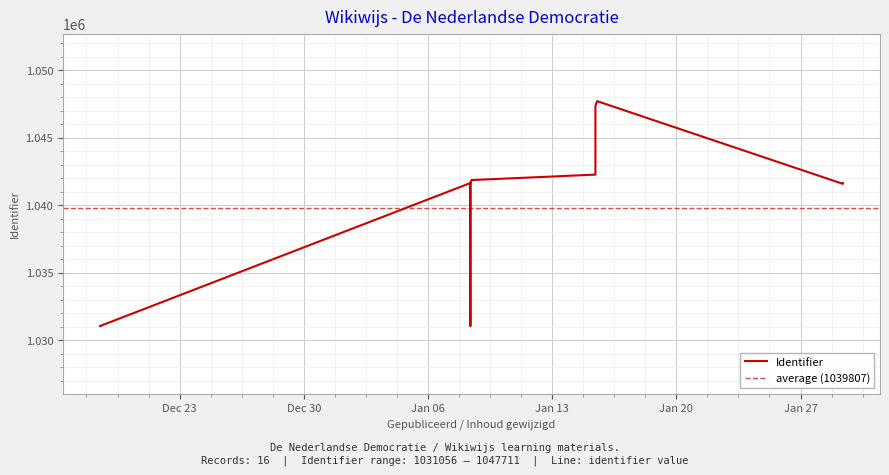

List the labels in order of value, smallest first.

2015-01-08 09:22:28, 2014-12-18 12:32:35, 2014-12-18 13:21:29, 2014-12-18 13:21:29, 2015-01-29 09:16:47, 2015-01-08 09:22:28, 2015-01-08 09:16:10, 2015-01-29 09:16:47, 2015-01-08 09:35:25, 2015-01-08 09:47:38, 2015-01-08 09:47:38, 2015-01-08 11:10:12, 2015-01-08 11:09:15, 2015-01-15 10:31:12, 2015-01-15 10:31:12, 2015-01-15 12:49:35